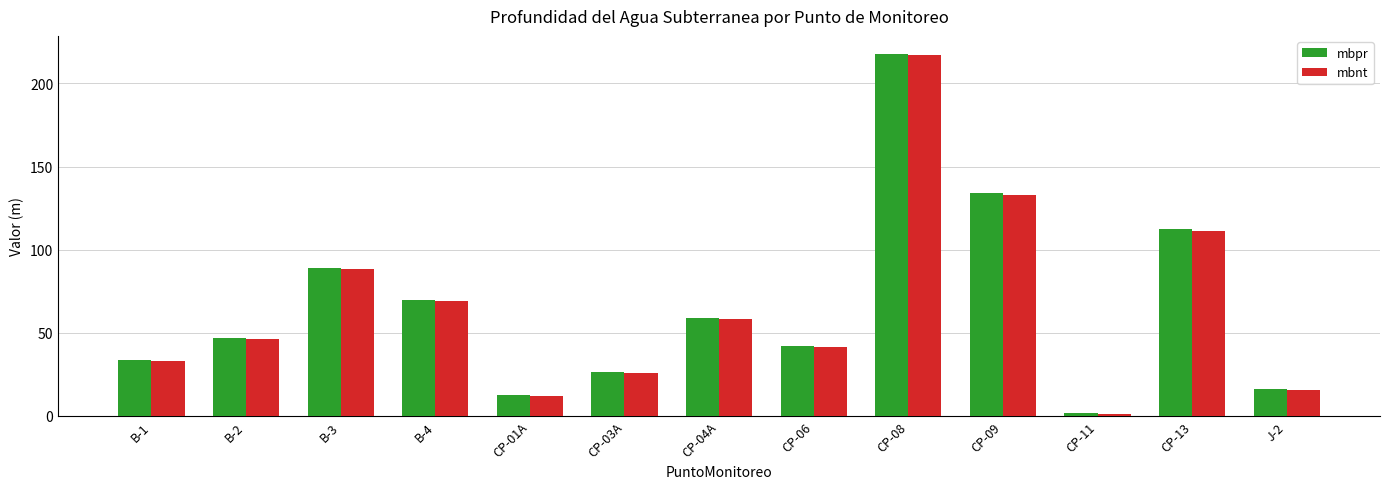

Which series changed the most between CP-08 and J-2?

mbpr